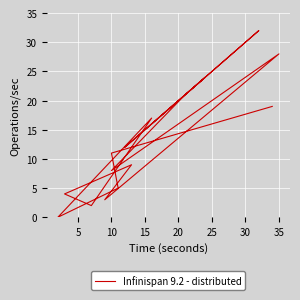

What is the value of the 10th point from the left?

28